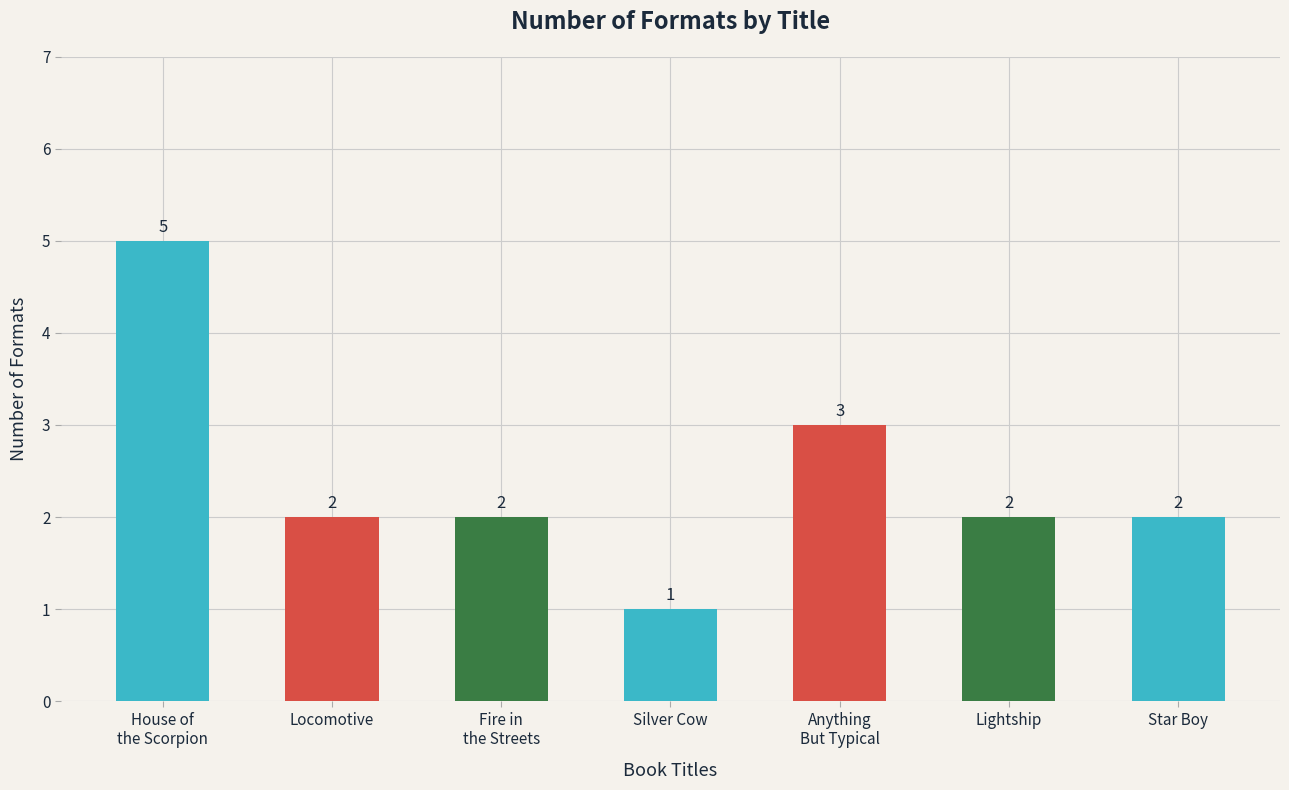

How many values are between 2 and 3?

5